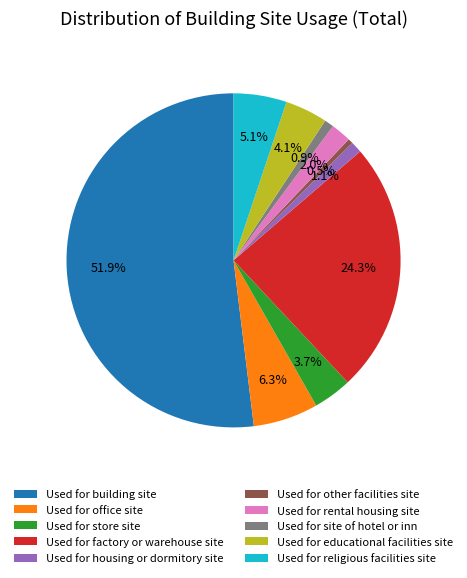

To the nearest percent, what percentage of the pie is Used for religious facilities site?

5%